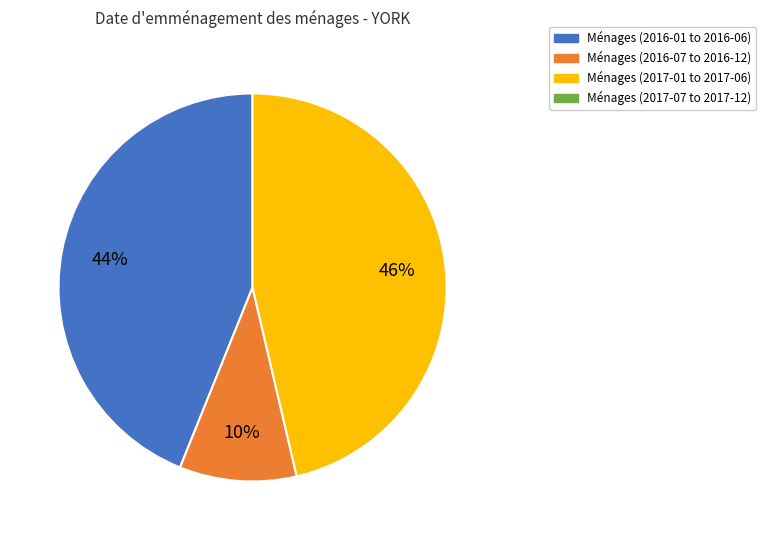

Does any single category account for the majority?

No